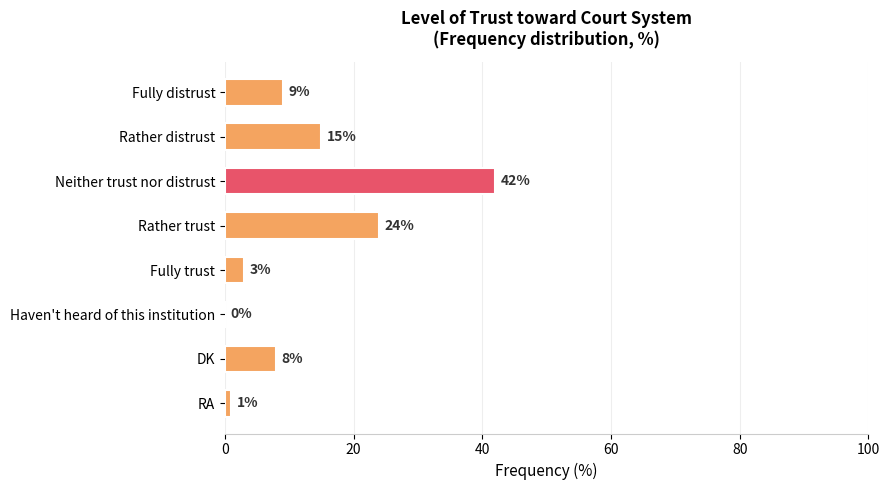

What is the maximum value shown in the chart?

42